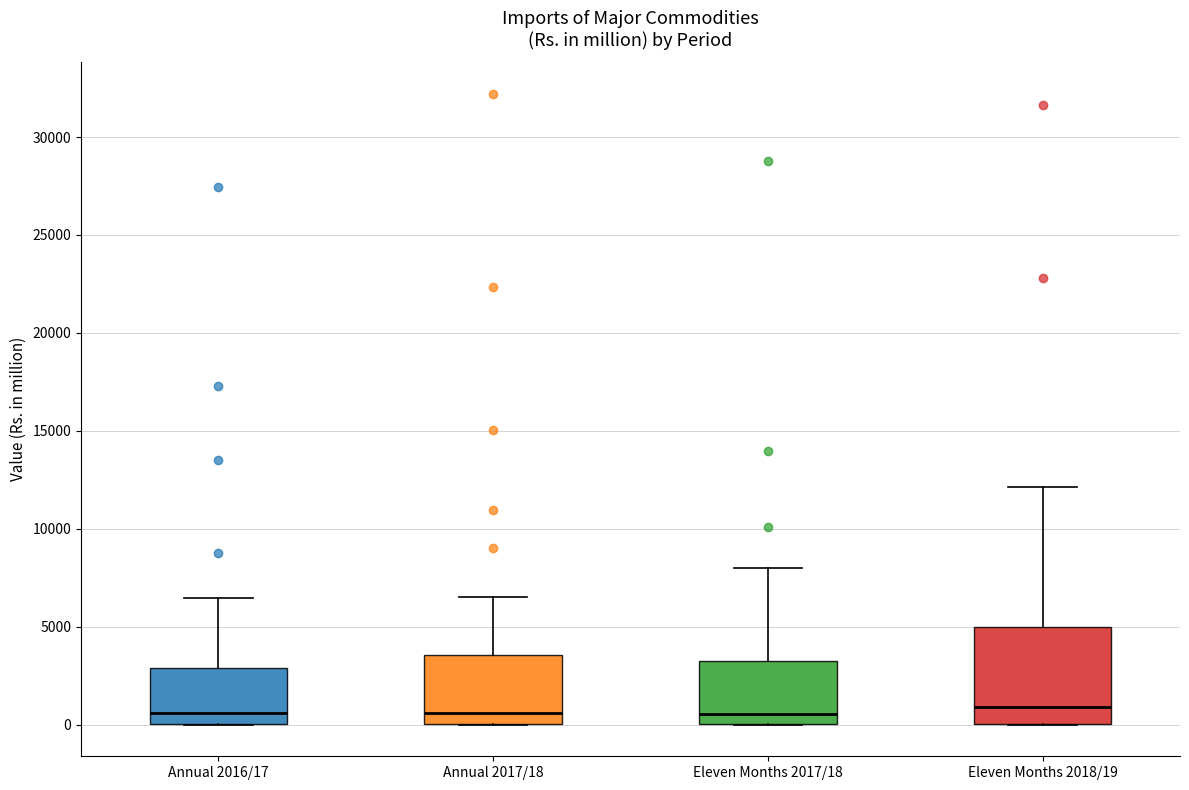

Where does the upper whisker of the box for Eleven Months 2018/19 end on the y-axis? The values are not printed on the chart, so give them approximately, as read against the axis.

12000